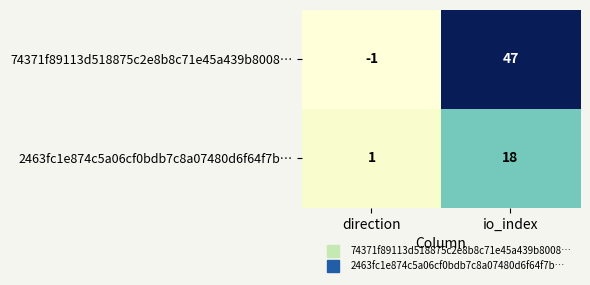

At io_index, list the series in order from smallest to largest.

2463fc1e874c5a06cf0bdb7c8a07480d6f64f7b…, 74371f89113d518875c2e8b8c71e45a439b8008…